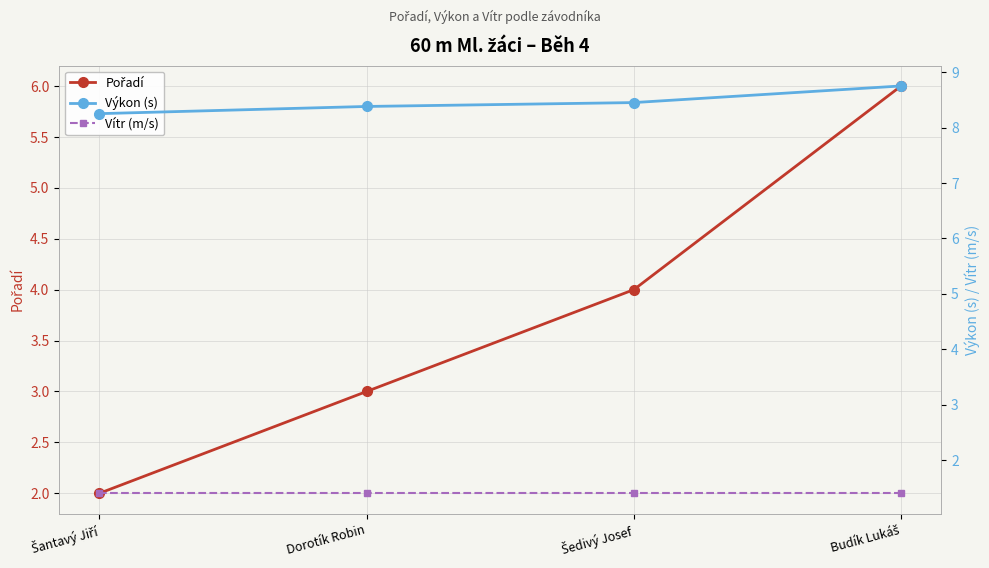

Does the chart display data point markers on the line(s)?

Yes